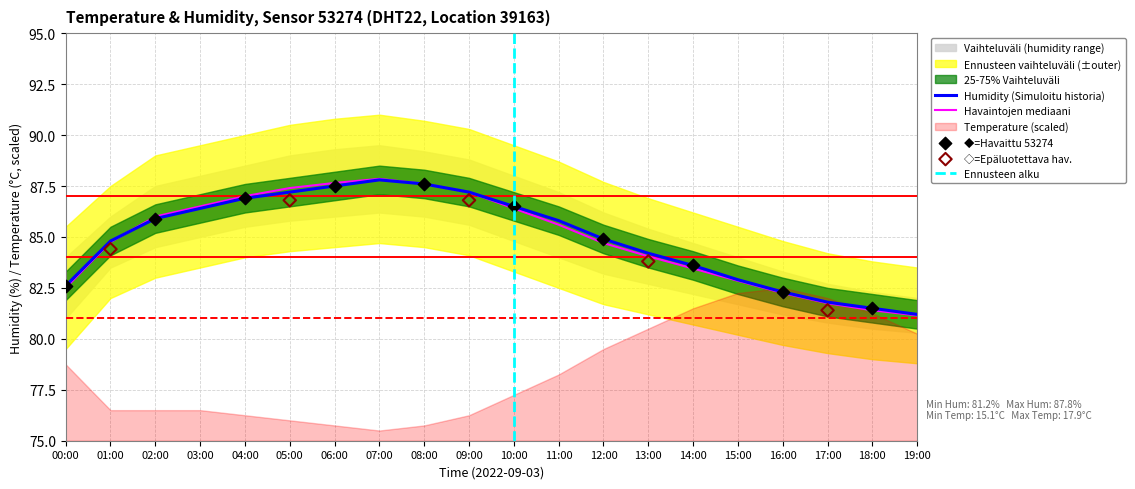

Which series has the largest total across all categories?

humidity